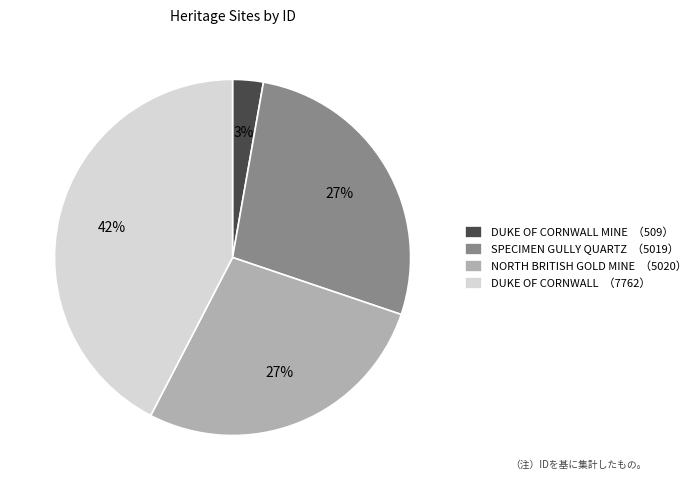

To the nearest percent, what is the average slice percentage?

25%